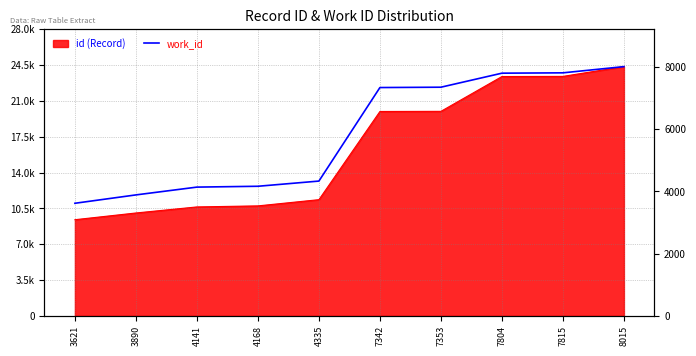

True or false: the data shows 7353 at 7353.

True